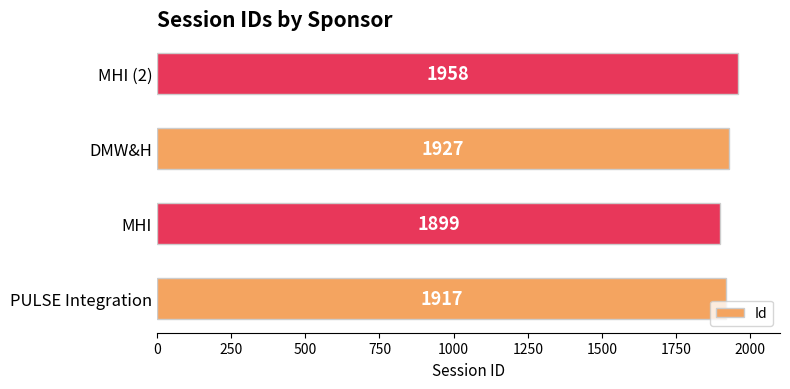

Read the value at MHI, to the nearest 10.

1900